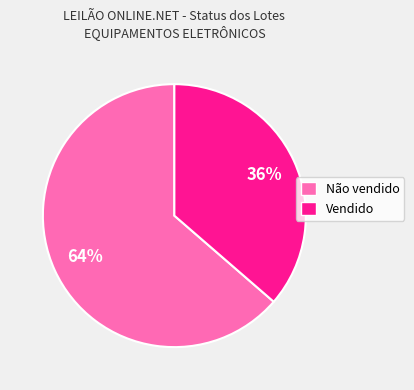

Is it true that Vendido is 24% of the pie?

False